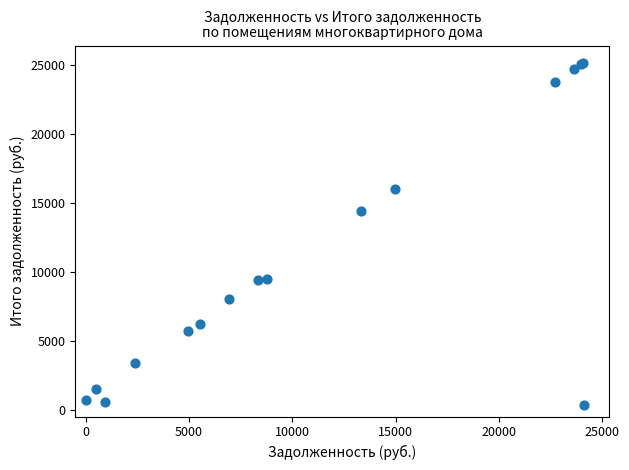

What Y value in the scatter plot is closest to 12750?

14365.4